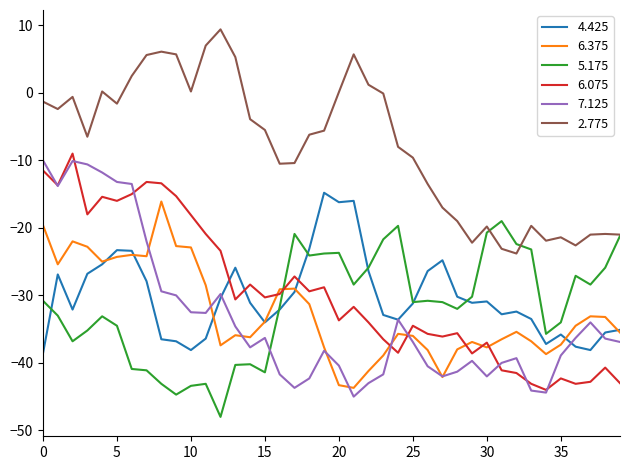

What is the difference between the second highest and minimum values in the 6.375 series?

24.1